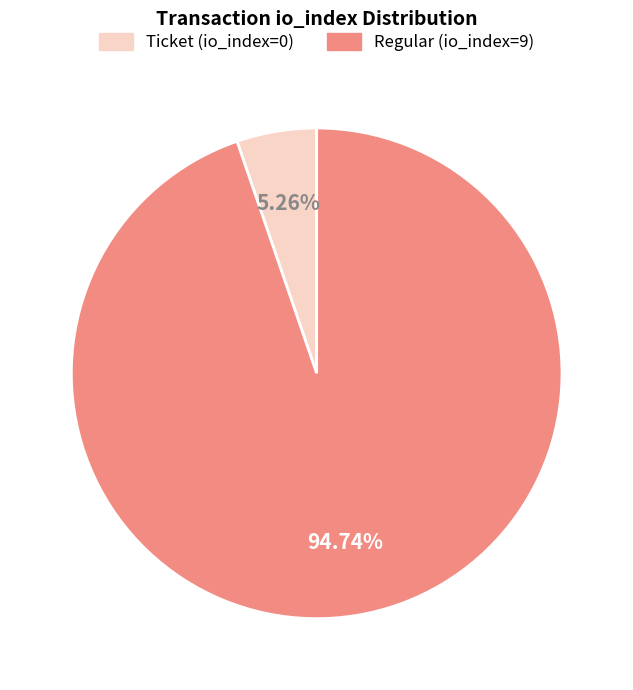

To the nearest percent, what is the combined percentage of Regular (io_index=9) and Ticket (io_index=0)?

100%